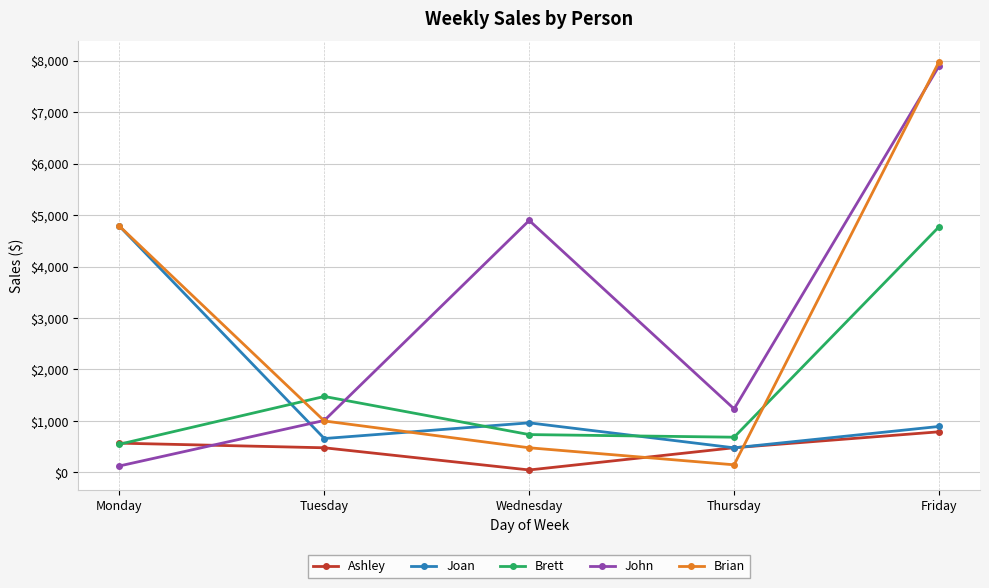

How many interior local peaks does the John series have?

1